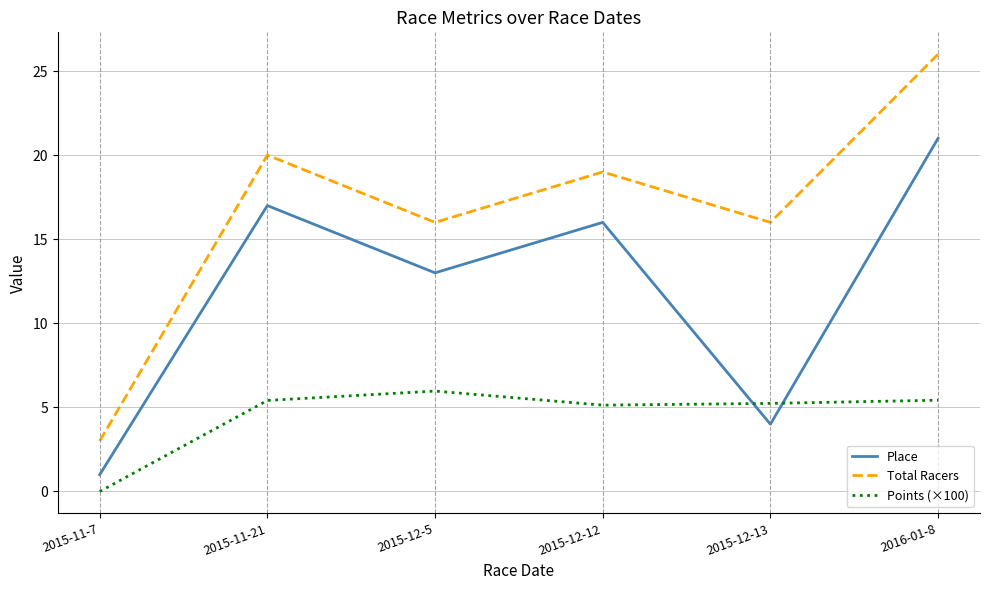

Which series has the largest range (max minus min)?

Total Racers